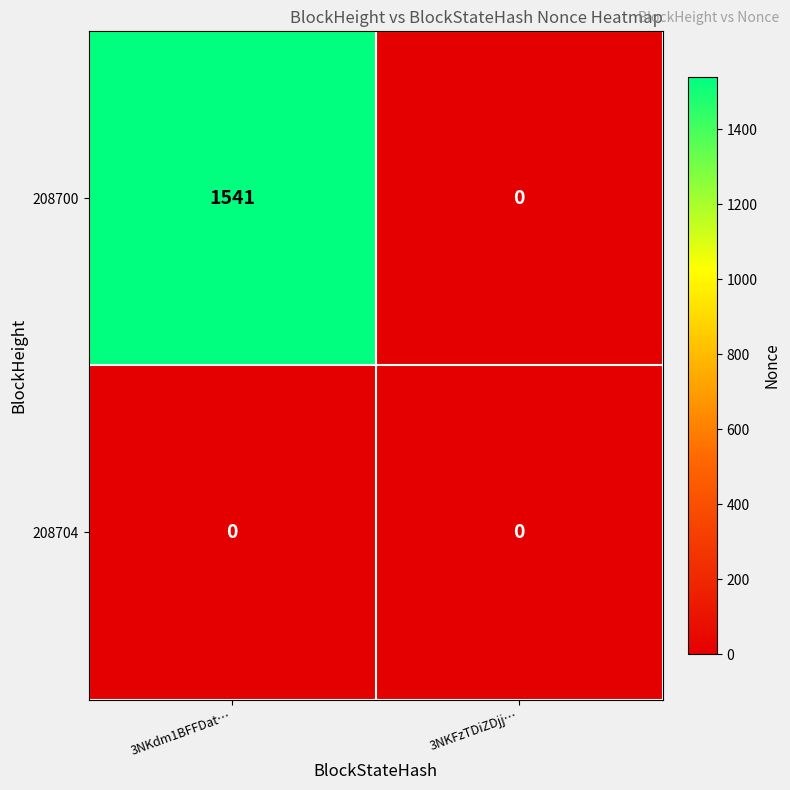

Count the number of data series in this chart.

2